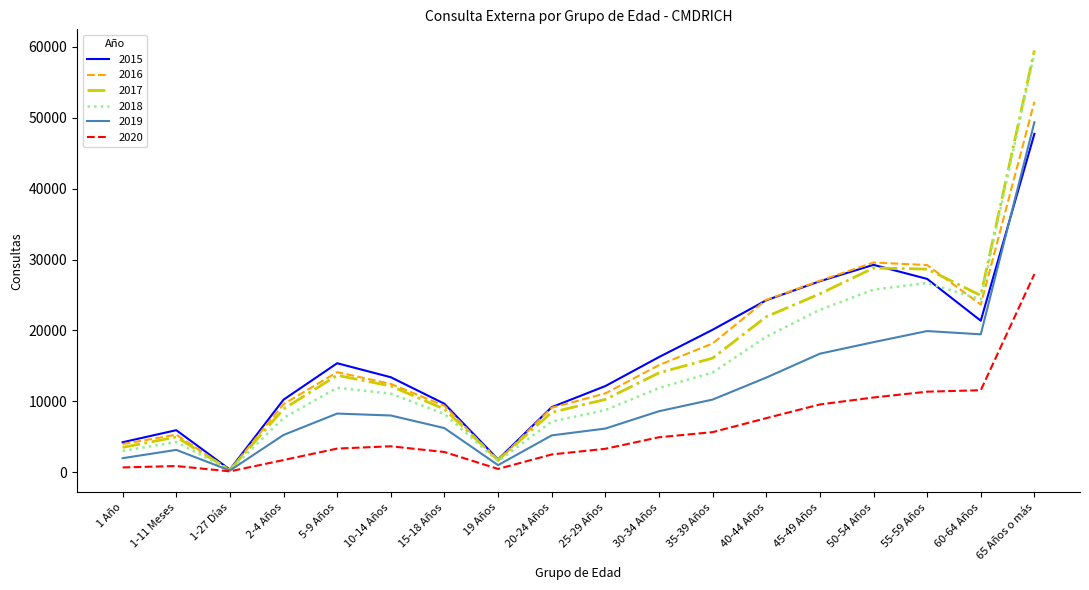

What is the difference between the maximum and minimum values in the 2020 series?

27825